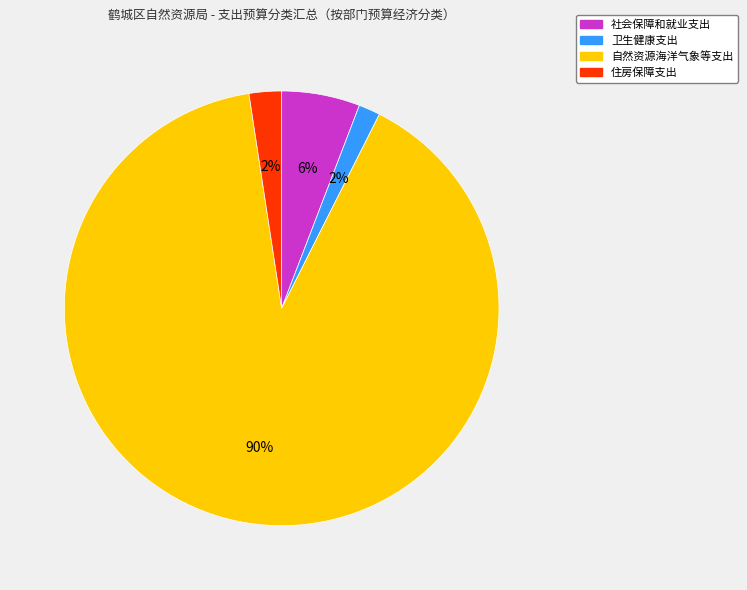

Do 自然资源海洋气象等支出 and 社会保障和就业支出 together represent more than half of the pie?

Yes